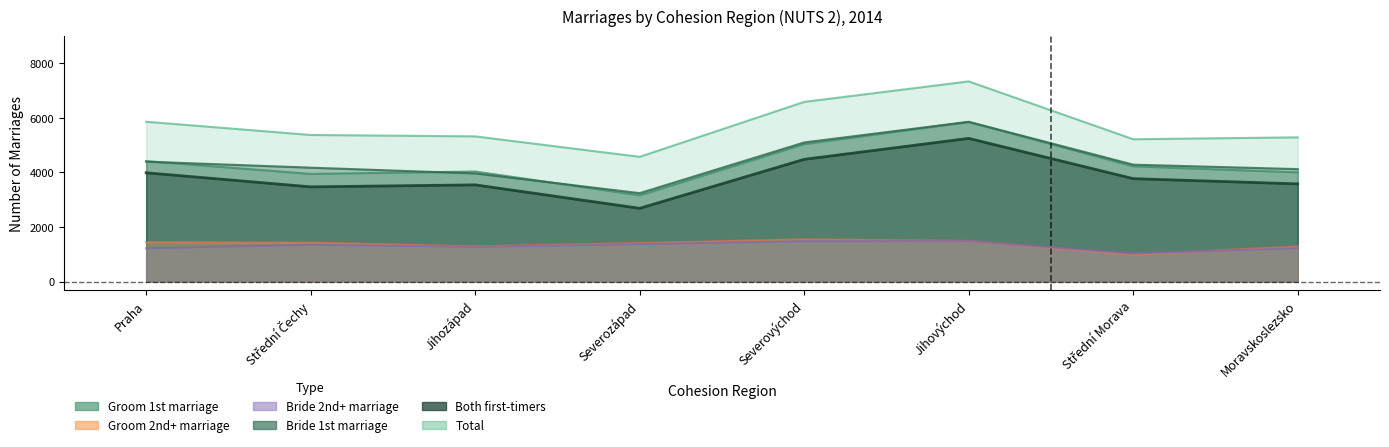

Where is the first local minimum for Bride 2nd+ marriage?

Jihozápad